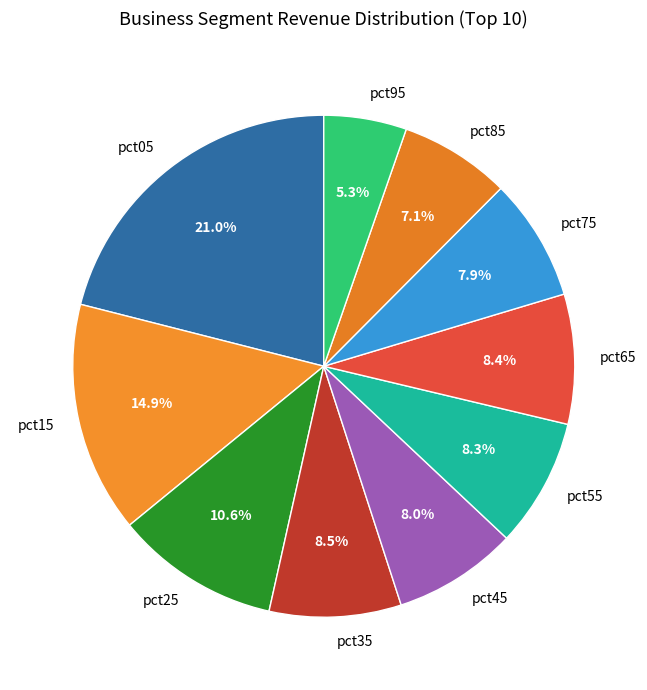

Is it true that pct05 is 27% of the pie?

False